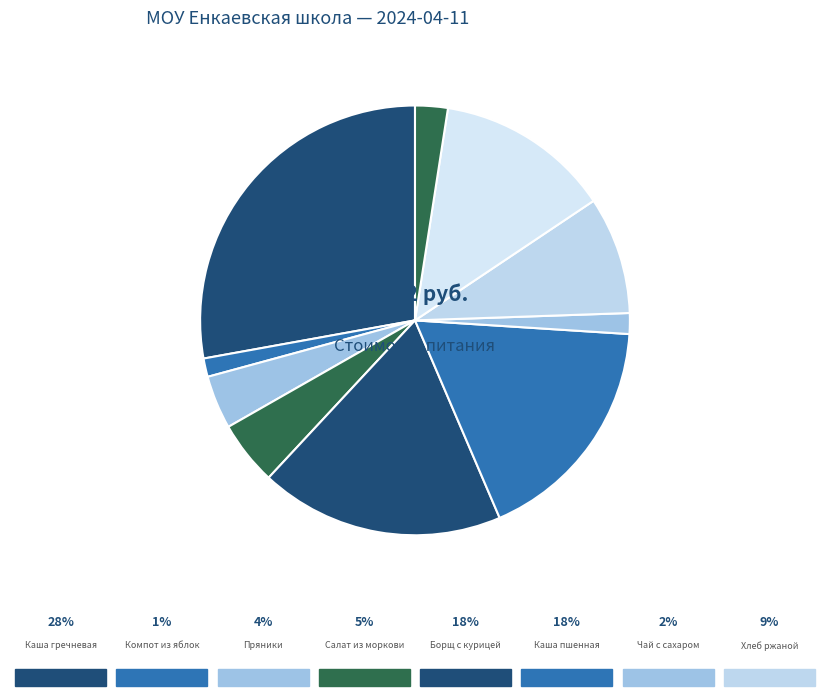

Rank the categories by value from lowest to highest.

Компот из свежих яблок, Чай с сахаром, Печенье, пряники, салат из свежей моркови, Хлеб ржаной, Яблоки, Каша пшенная молочная, Борщ с куриной грудкой, каша гречневая молочная со слив.маслом